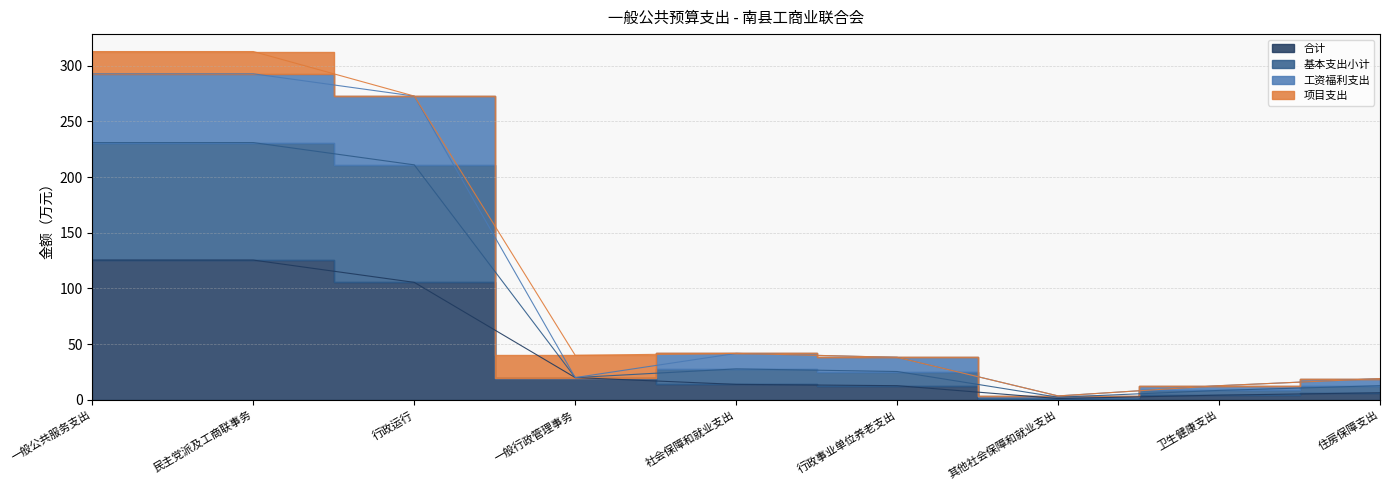

What is the smallest value displayed?

1.2